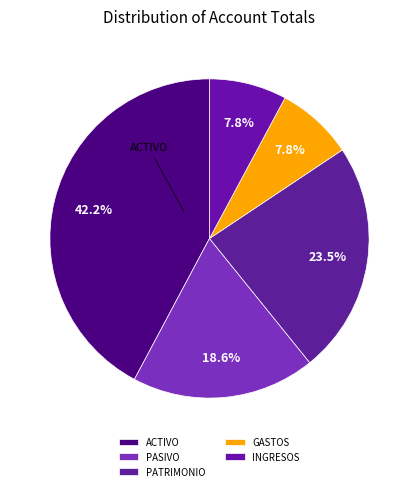

Is PASIVO the majority of the pie?

No